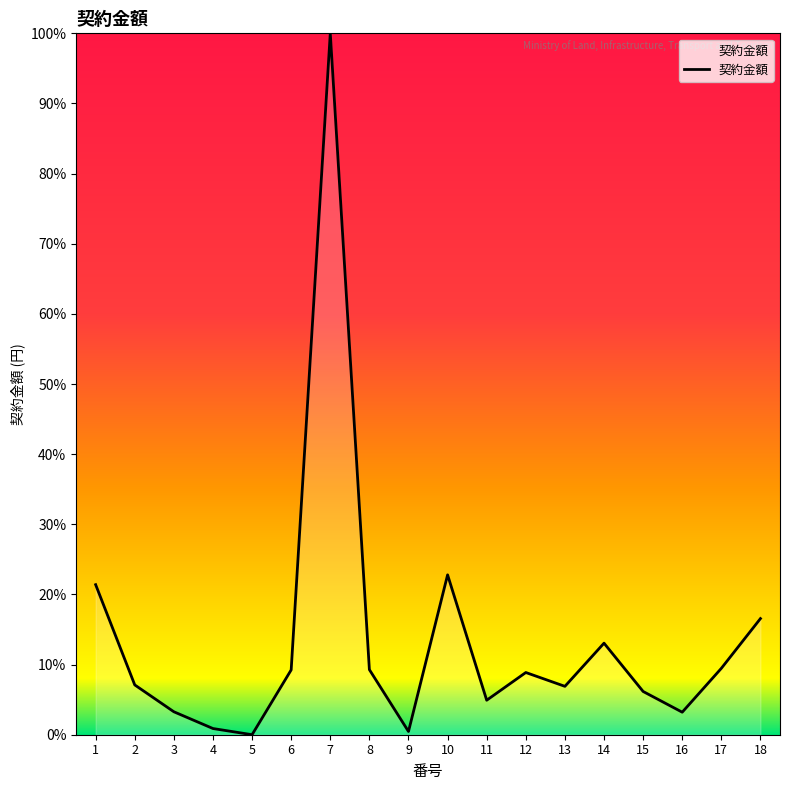

What is the difference between the values at 1 and 10?

3314067.9